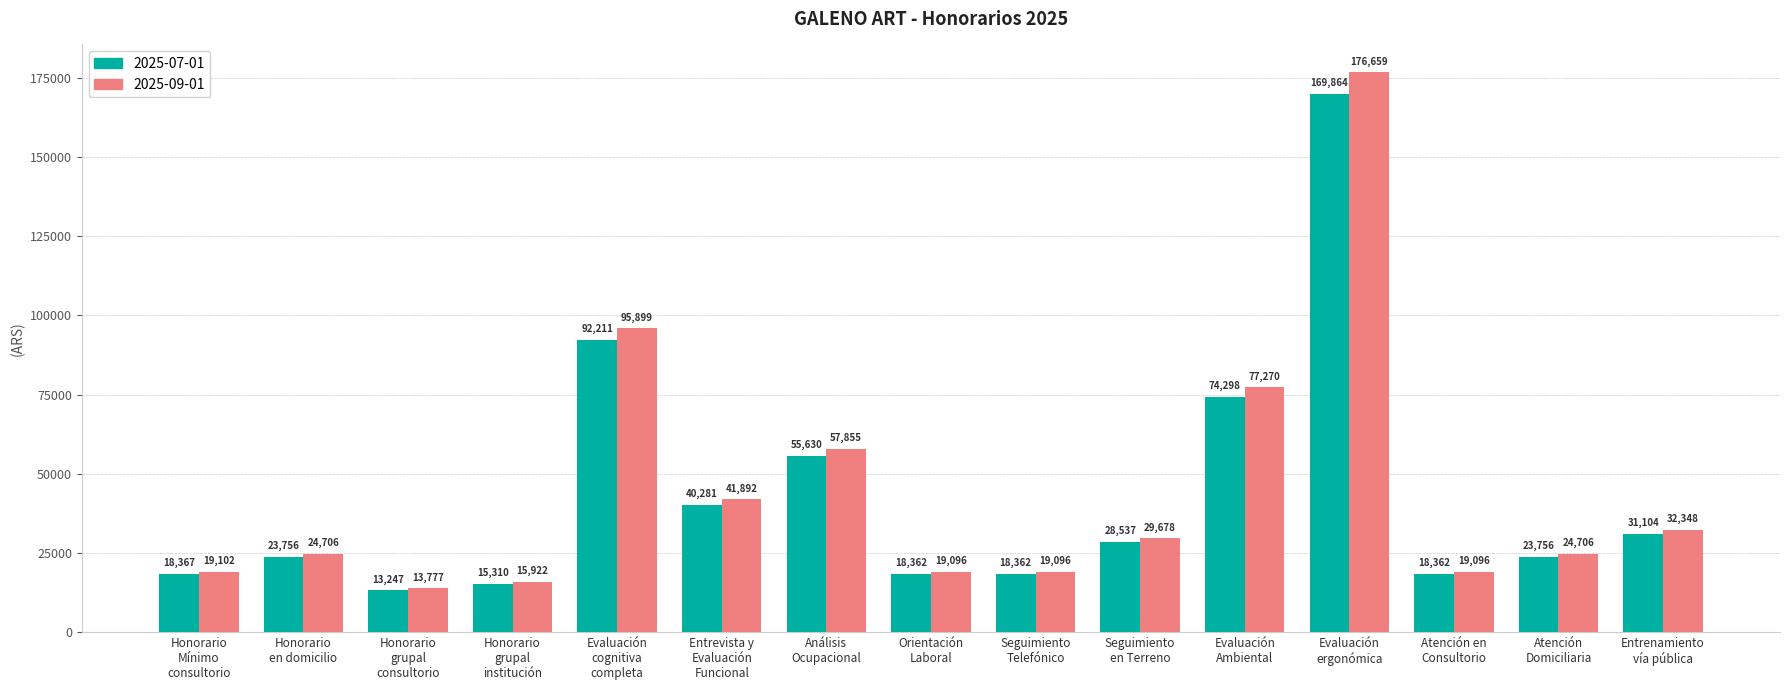

Which series has the largest total across all categories?

2025-09-01